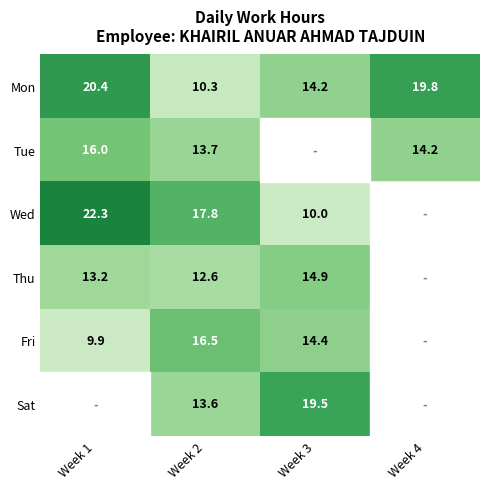

What is the sum of all Mon values?

64.7